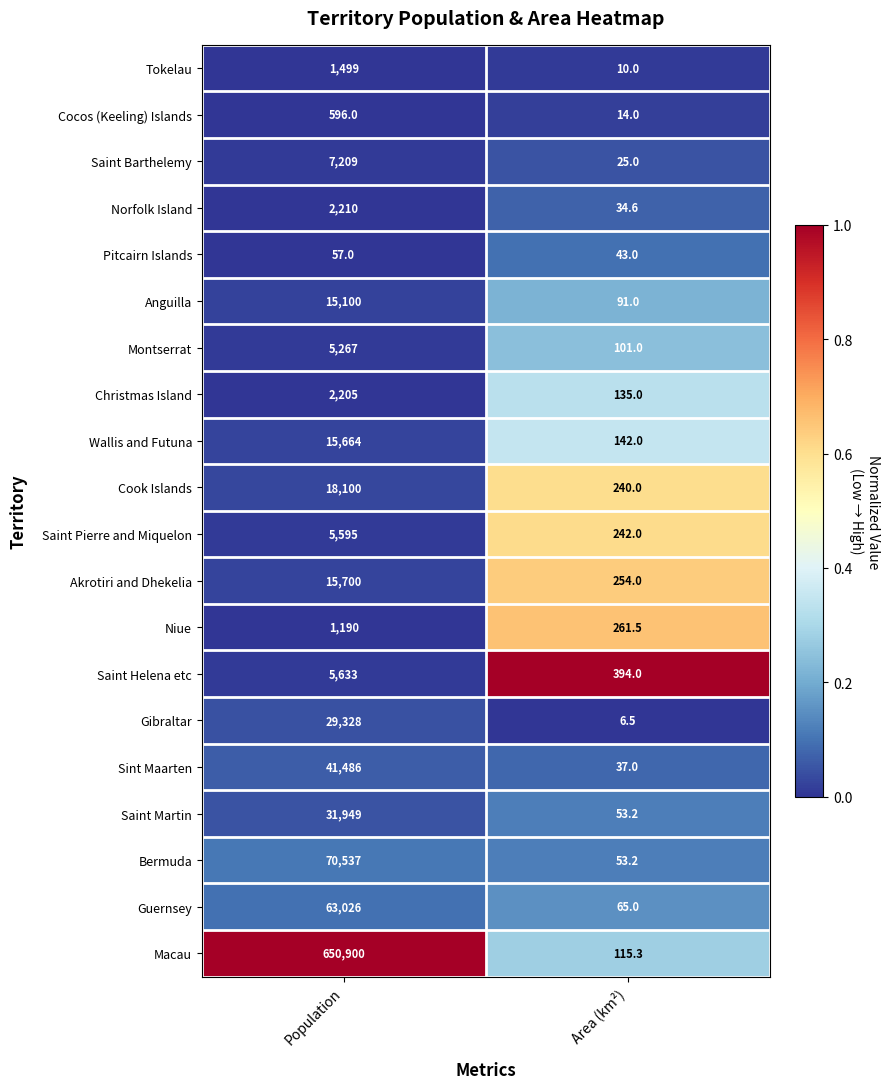

Between Population and Area (km²), which series saw the biggest shift?

Macau